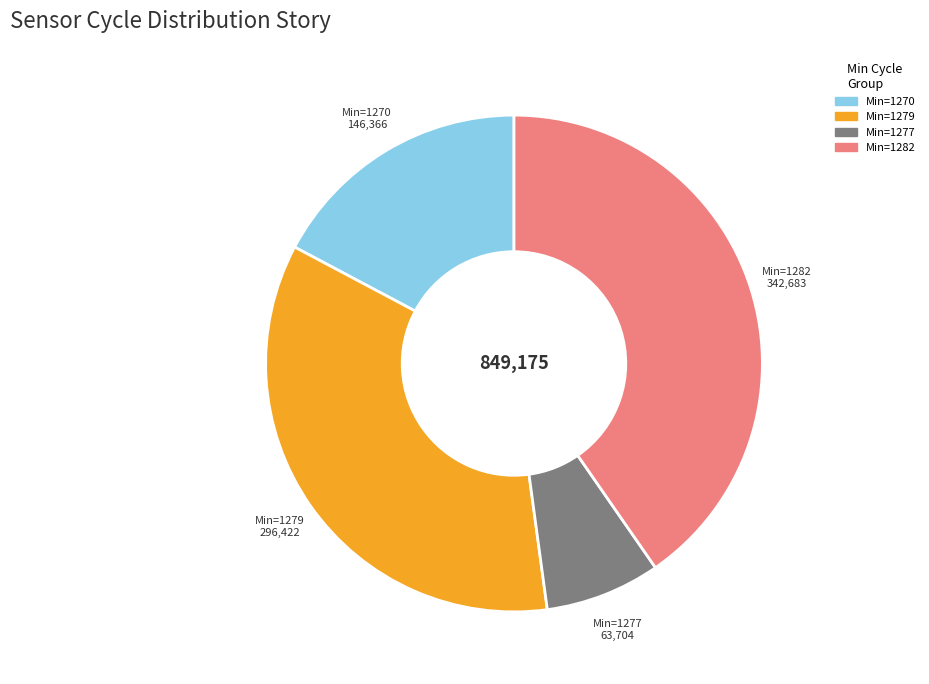

Is there any slice that represents more than half of the pie?

No